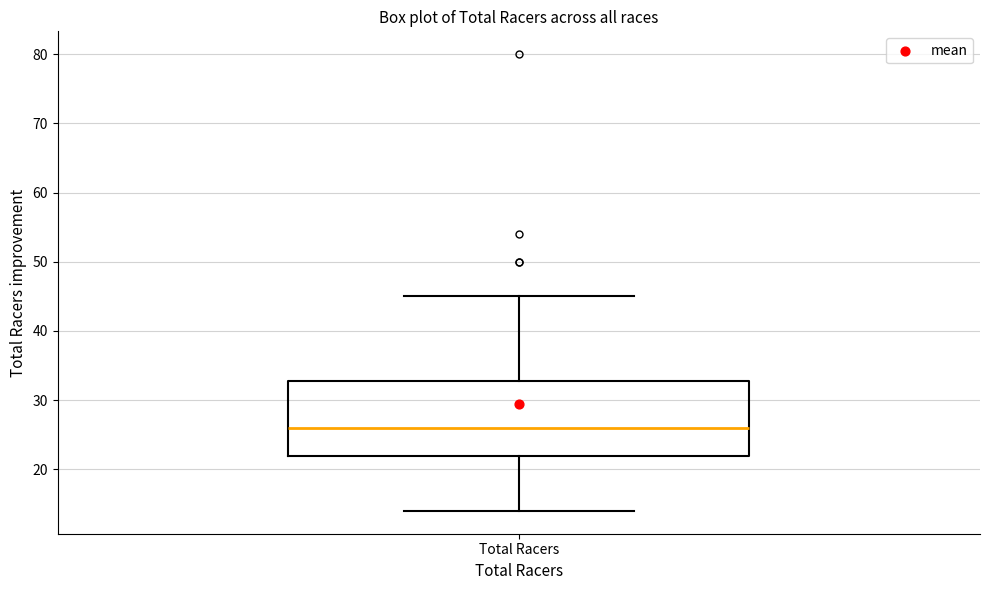

Where does the lower whisker of the box for Total Racers end on the y-axis? The values are not printed on the chart, so give them approximately, as read against the axis.

14